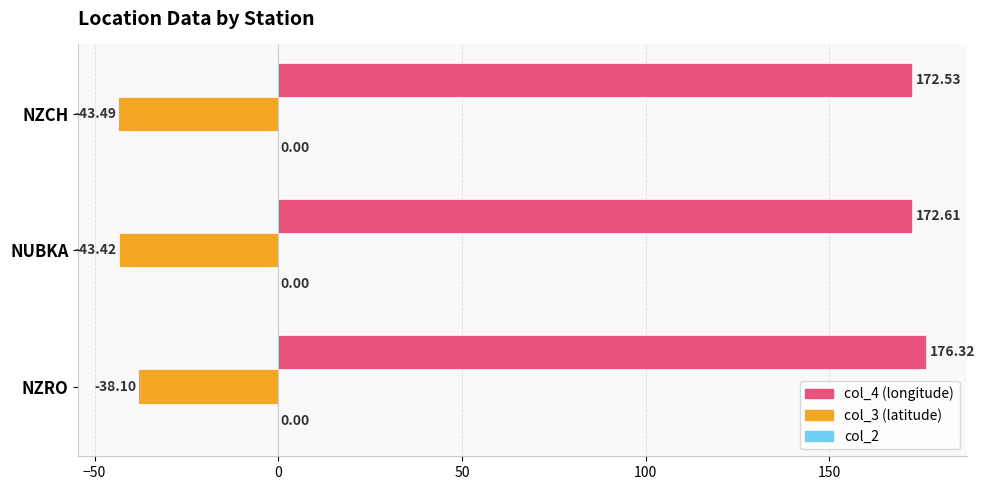

Count the number of categories in the chart.

3